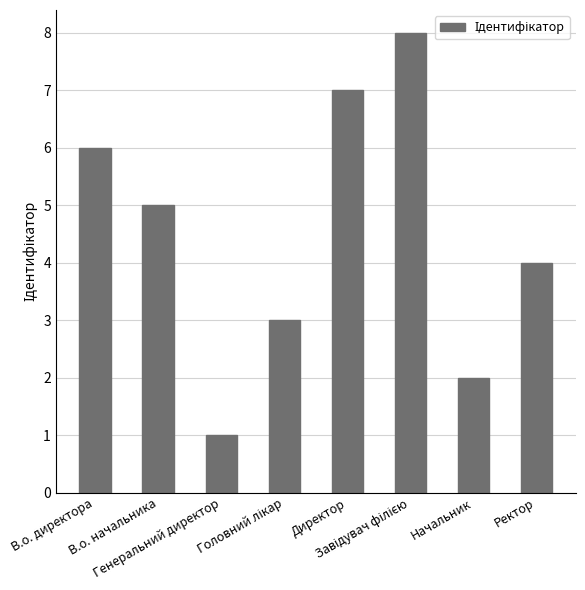

What is the difference between the maximum and second lowest values?

6